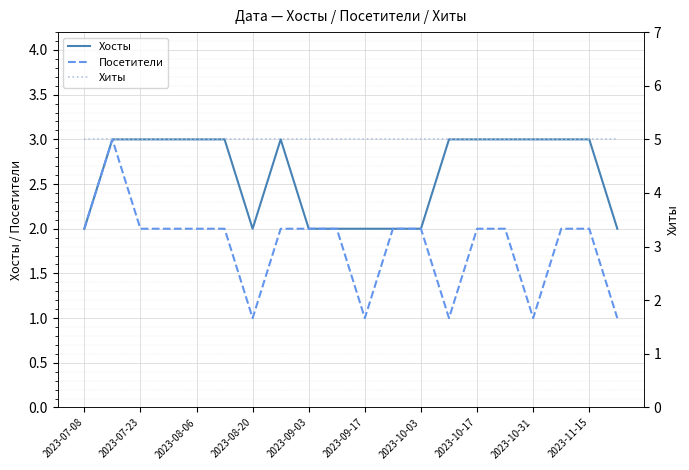

What is the maximum value for Посетители?

3